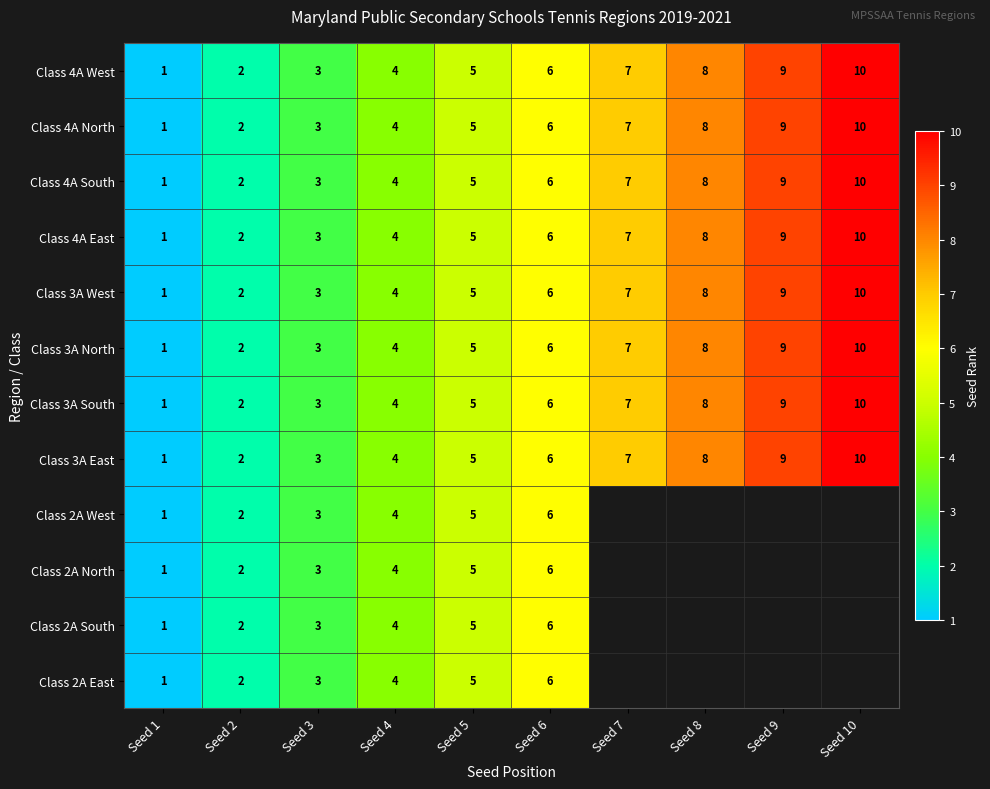

What is the sum of all Class 4A East values?

55